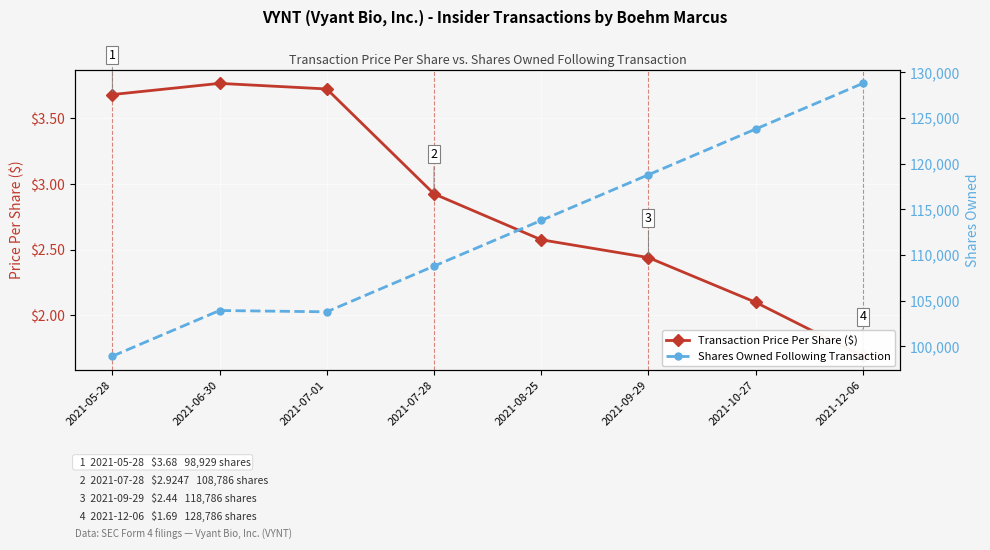

How many lines are shown in the chart?

2